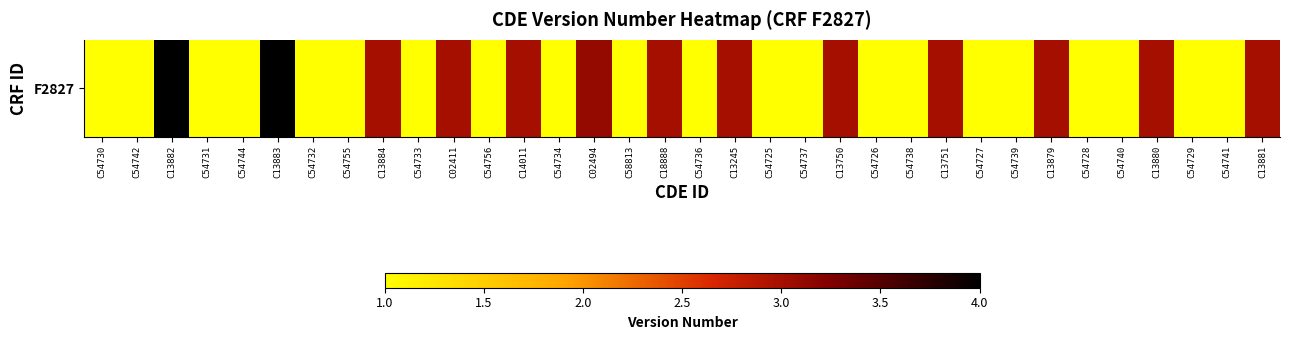

What is the difference between the maximum and minimum values?

3.0